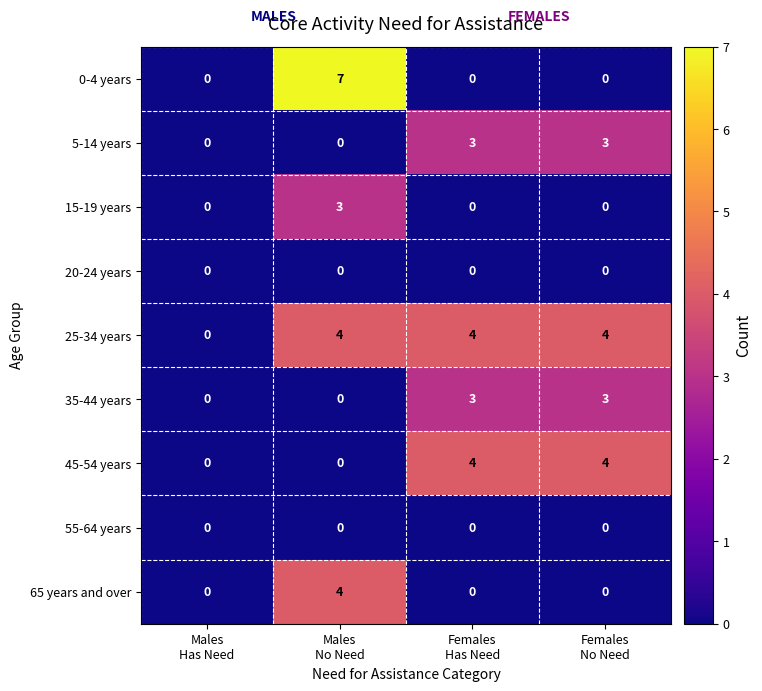

What is the maximum value shown in the chart?

7